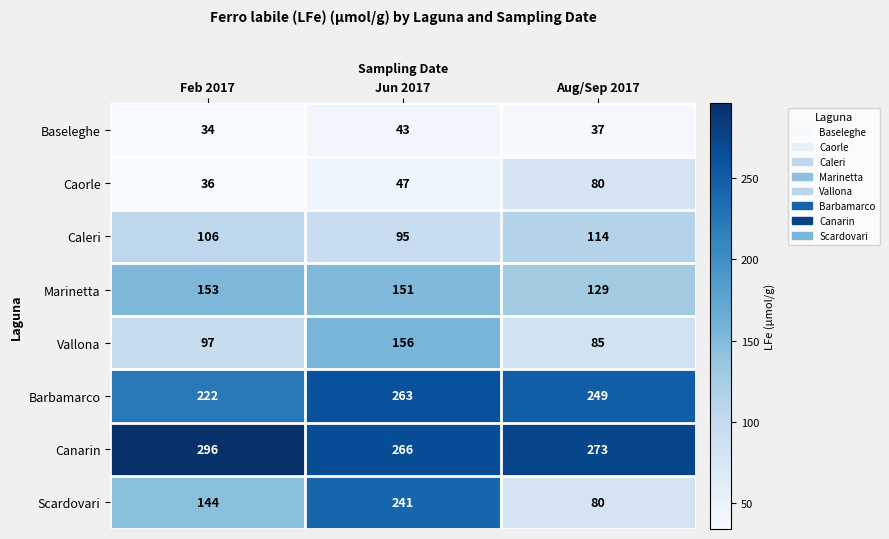

Which label corresponds to the smallest value in the chart?

Feb 2017